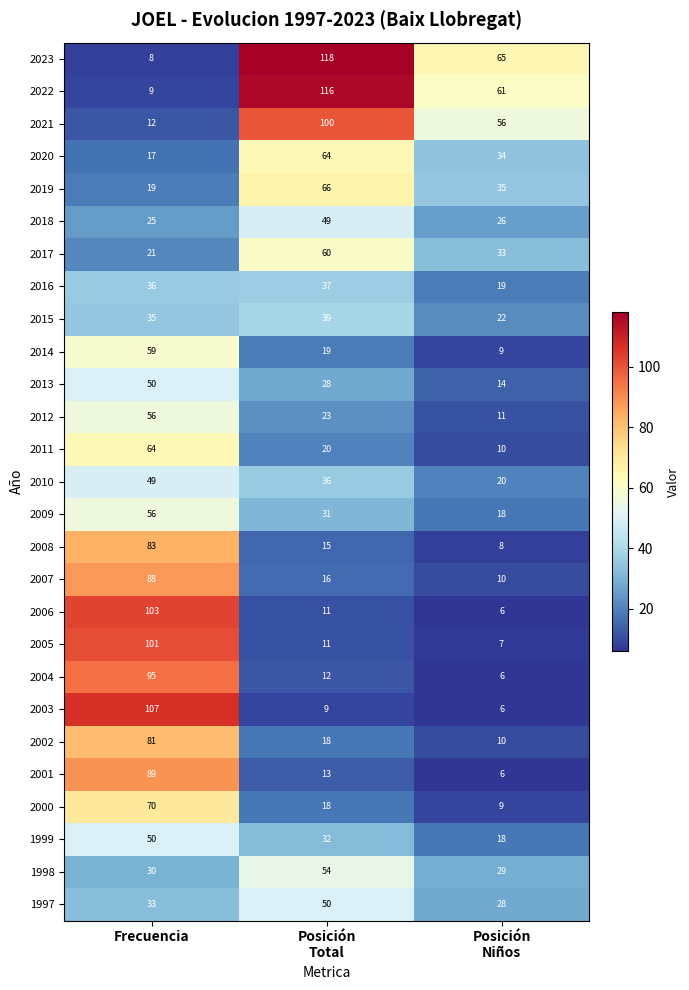

What is the sum of all 2017 values?

114